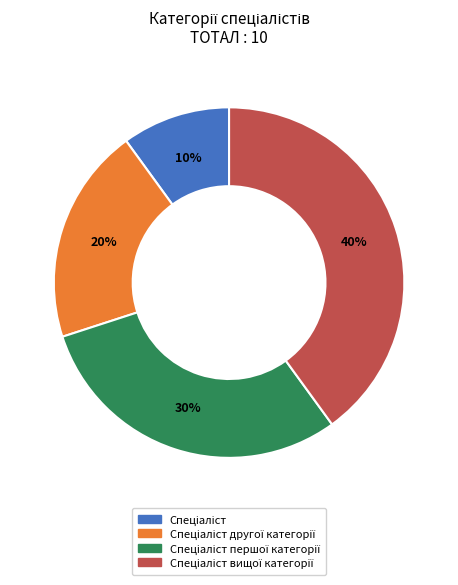

How many slices are in this pie chart?

4